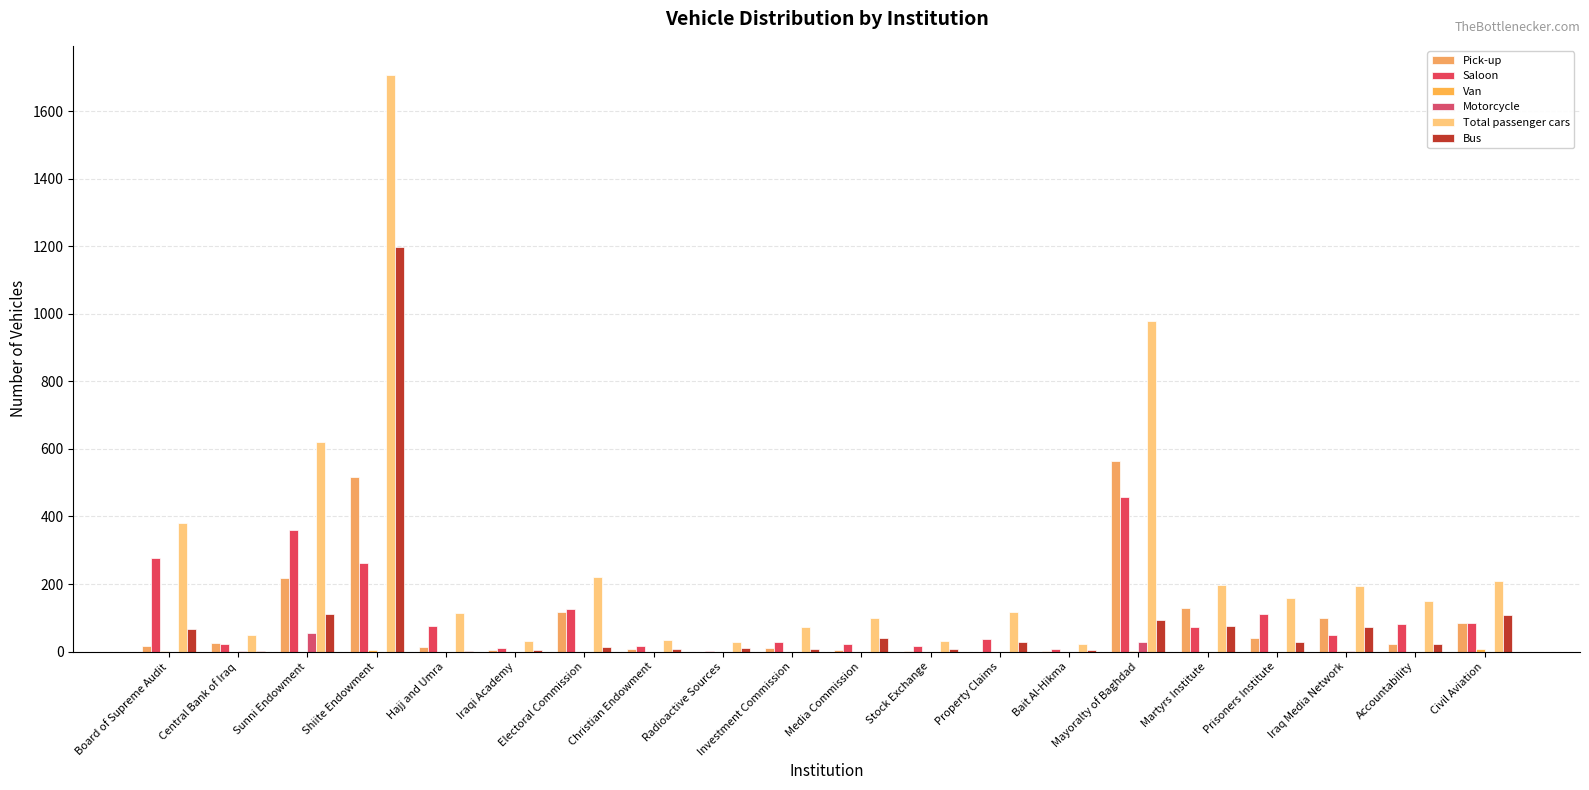

List the series in order of their peak value, highest first.

Total passenger cars, Bus, Pick-up, Saloon, Motorcycle, Van